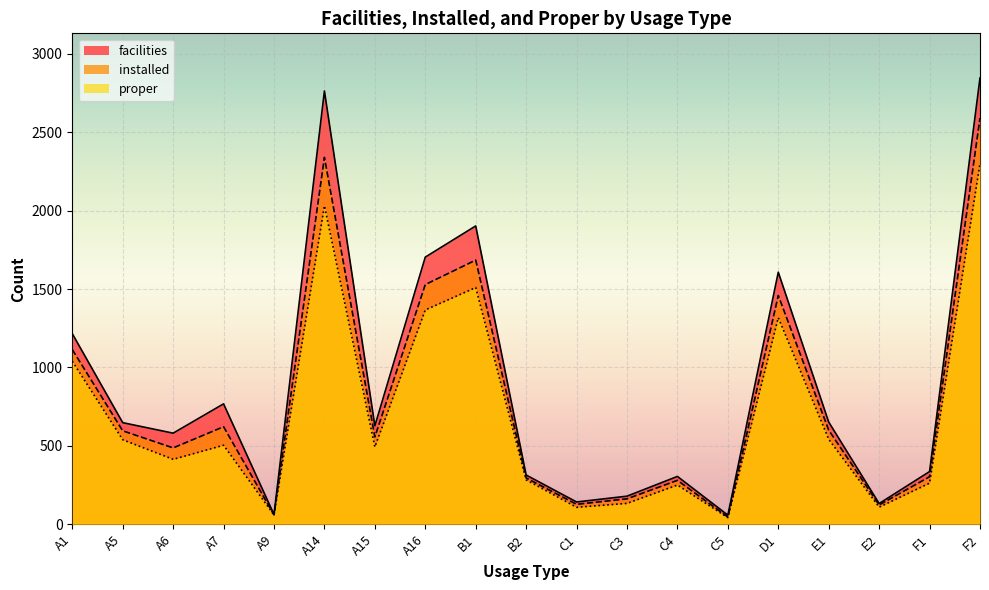

Which series has the largest range (max minus min)?

facilities